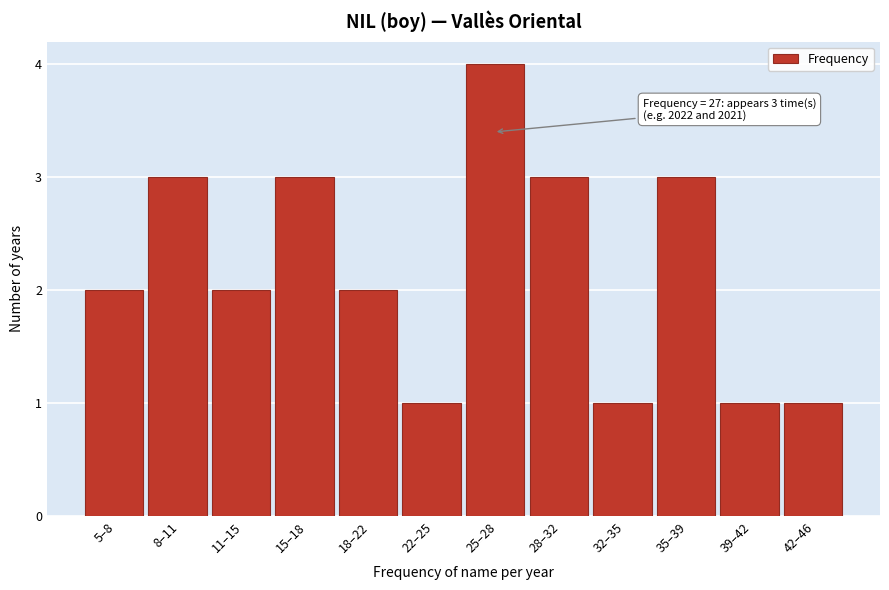

Reading left to right, extract all data points from this chart.

2	3	2	3	2	1	4	3	1	3	1	1